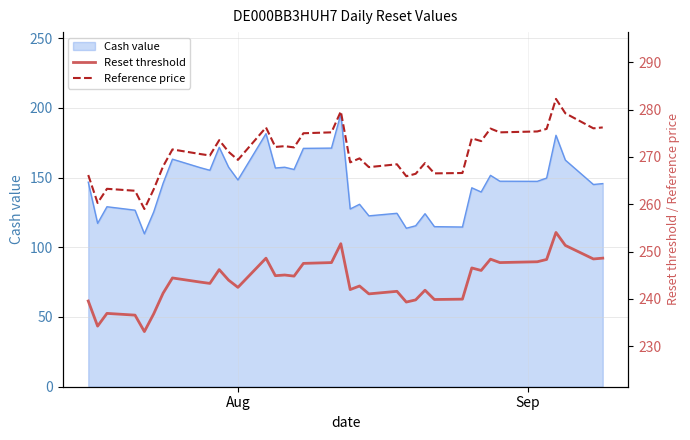

What is the greatest value displayed?

282.3